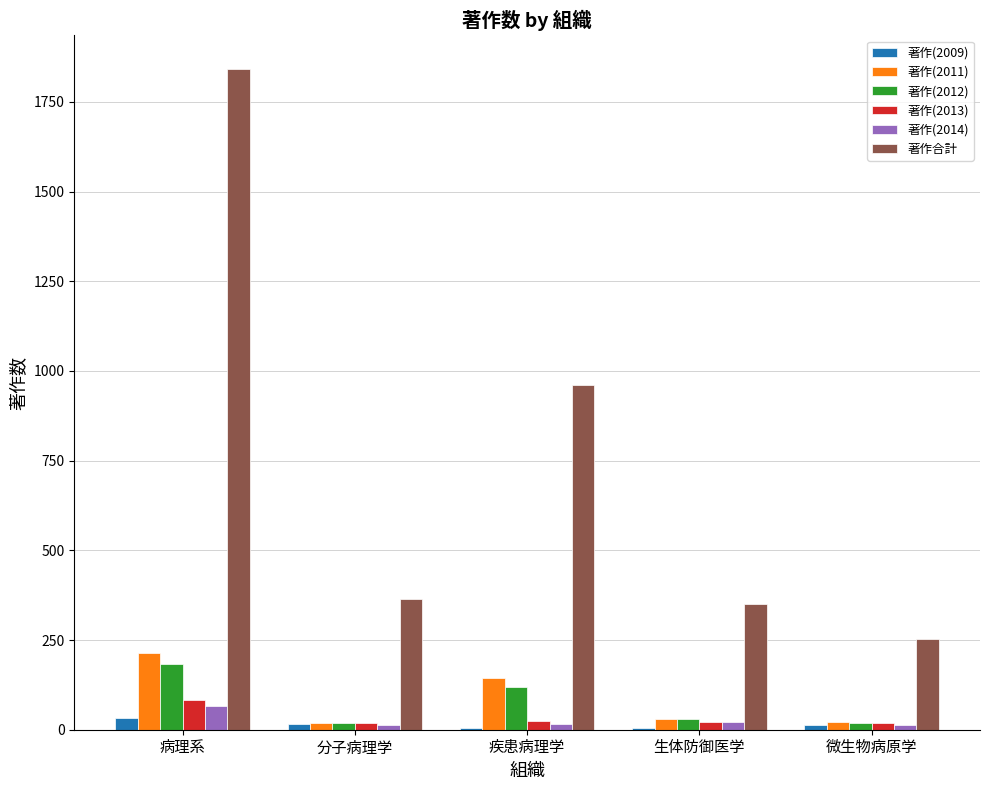

What is the greatest value displayed?

1843